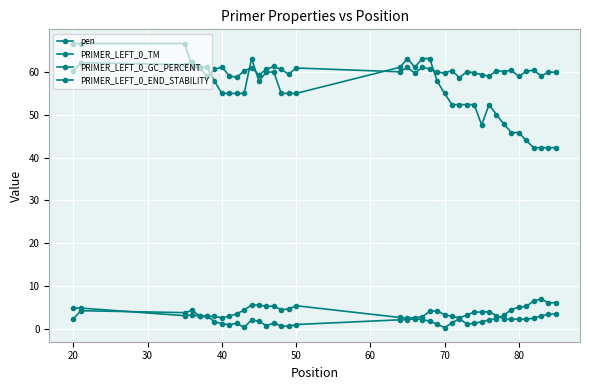

How many distinct data groups are displayed?

4